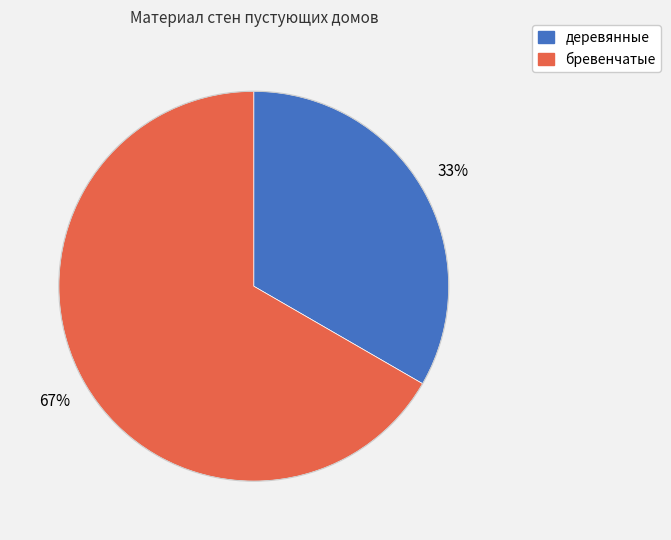

True or false: бревенчатые accounts for 67% of the total.

True